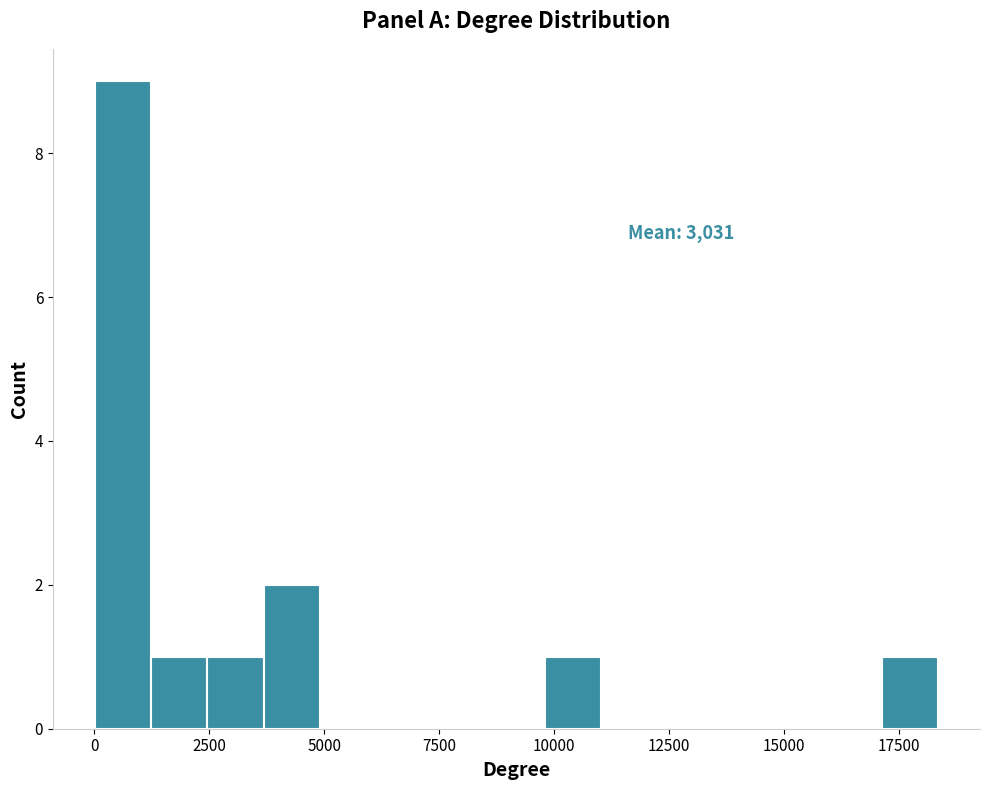

Around what value on the x-axis is the tallest bar? Give the approximate position of its centre, as read against the axis.

500